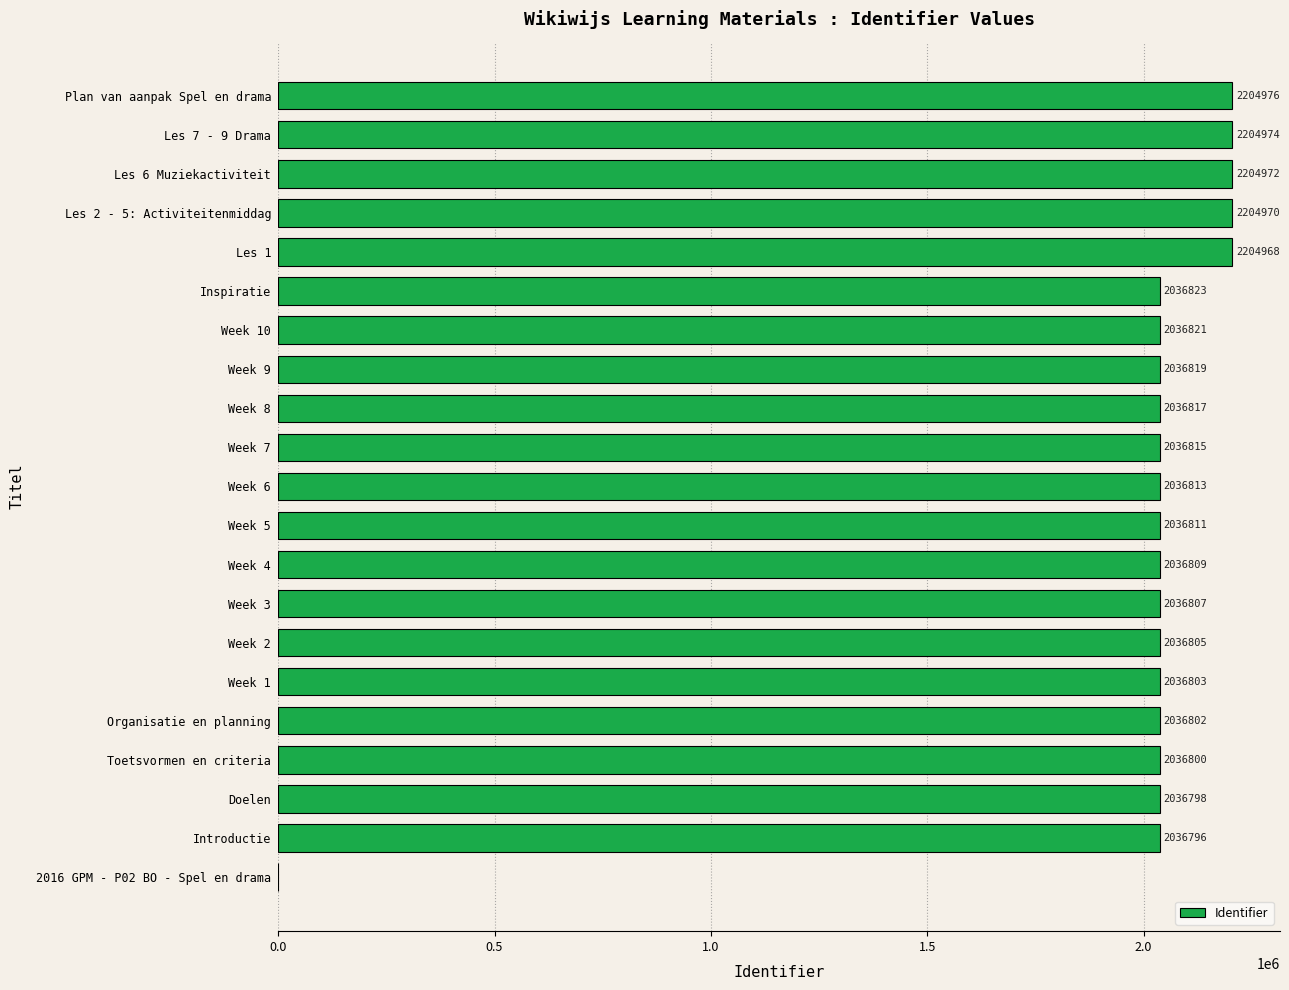

At which label is the value closest to 1102488?

Introductie